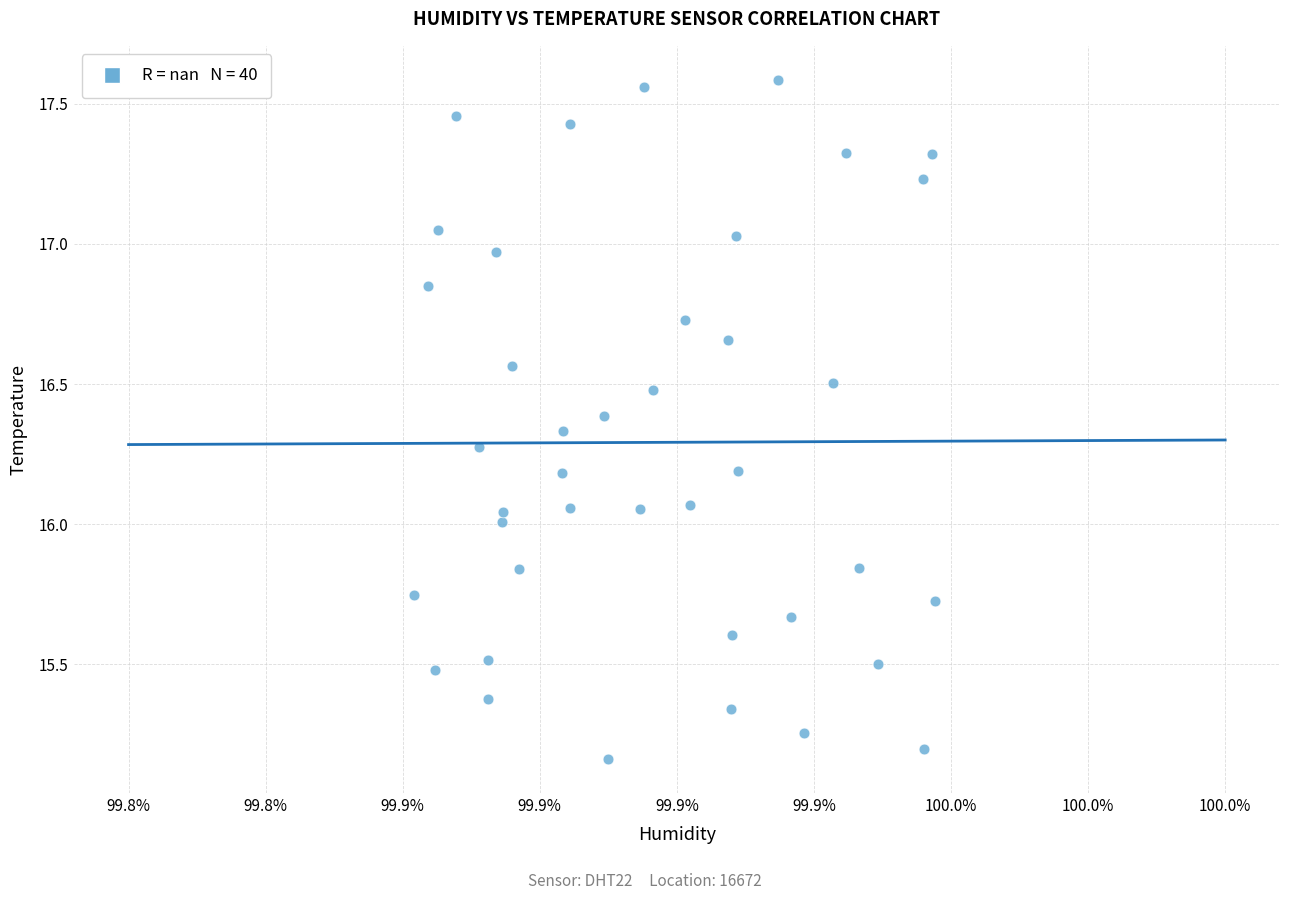

What is the range of Y values (max minus min)?

2.4